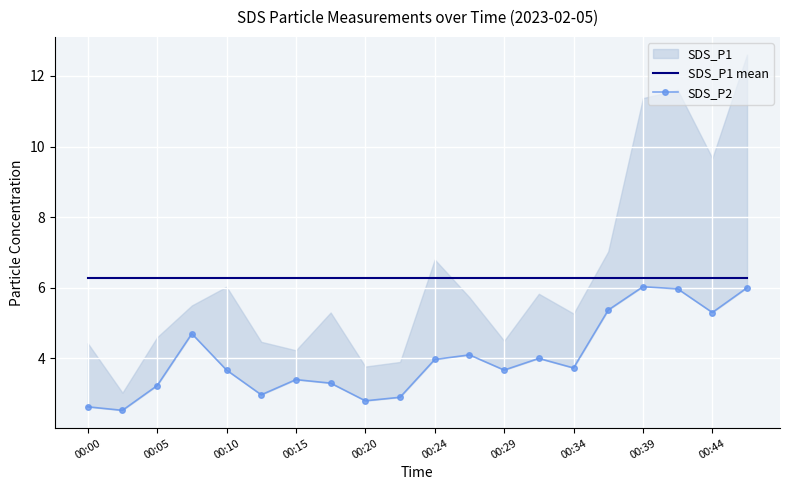

Which series changed the most between 11 and 13?

SDS_P2